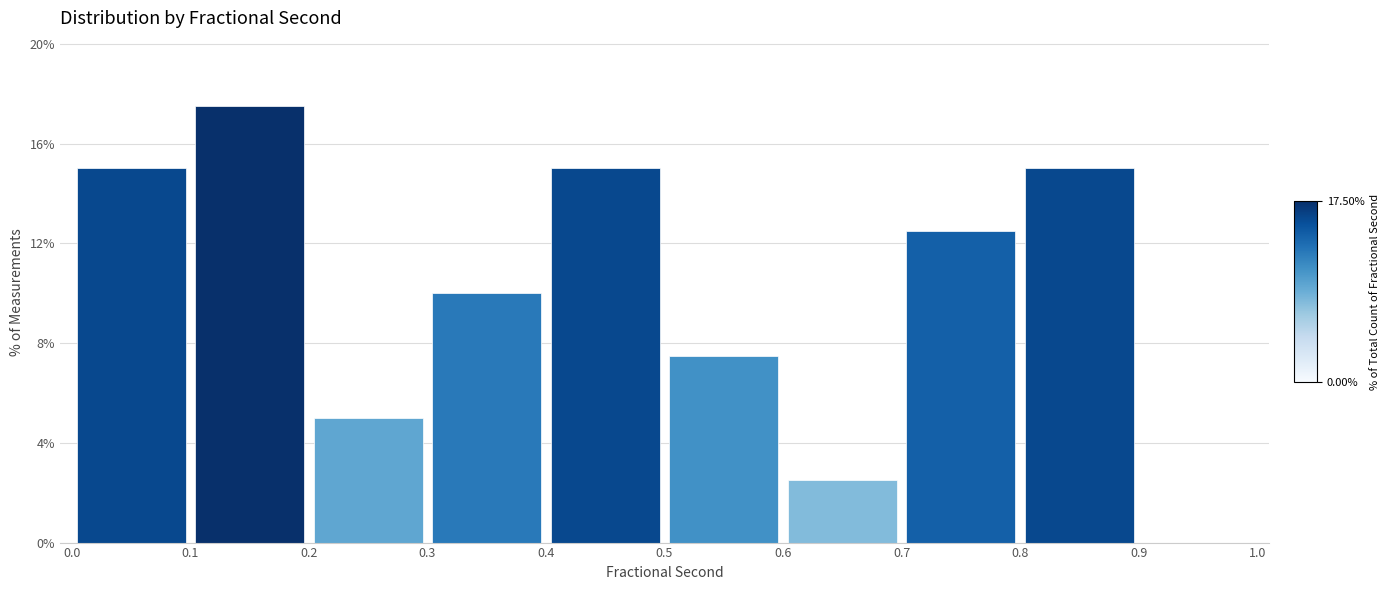

Which range on the x-axis has the tallest bar?

0.1 to 0.2